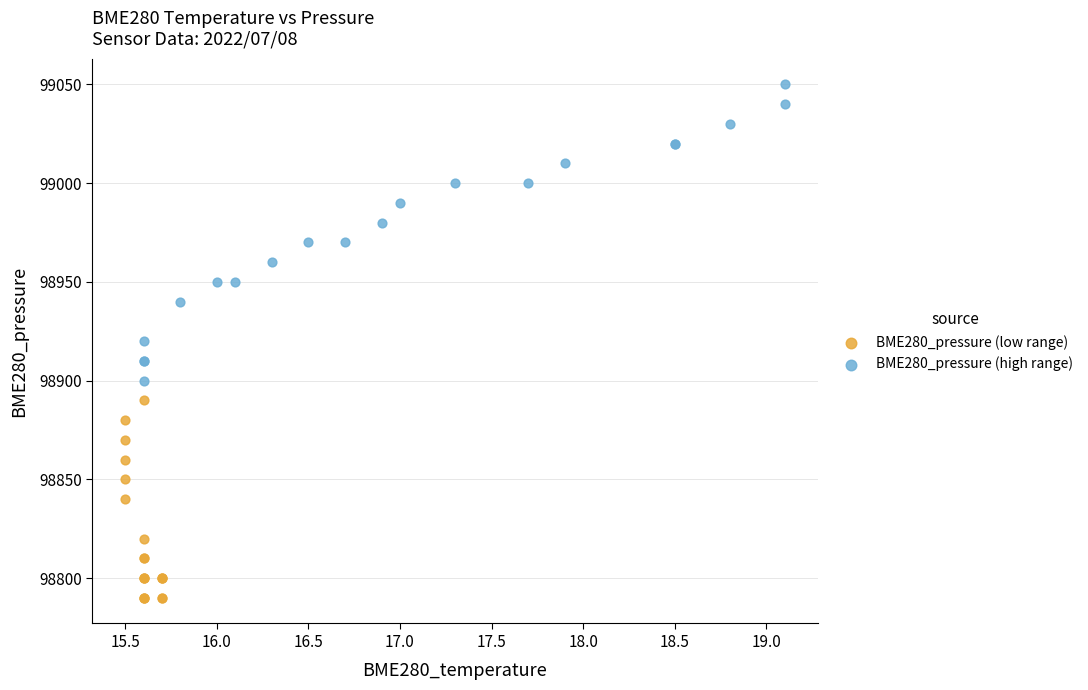

Which series has the largest Y range (max minus min)?

BME280_pressure (high range)